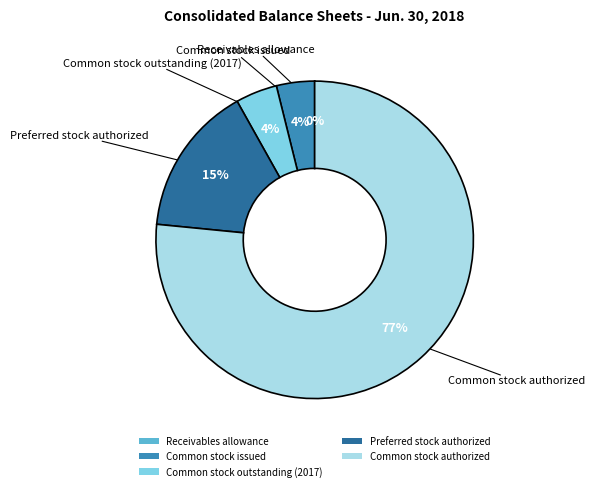

To the nearest percent, what is the average slice percentage?

20%